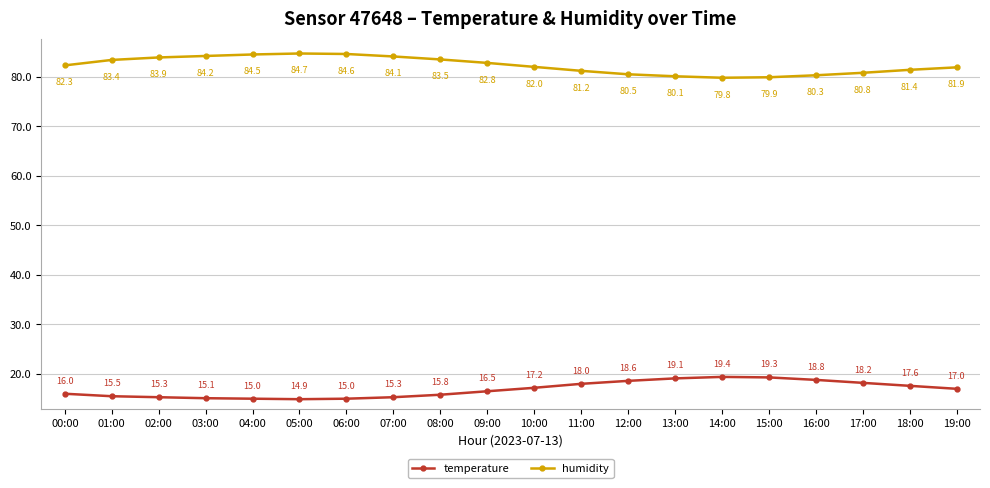

True or false: humidity has more than 0 points higher than both neighbors.

True